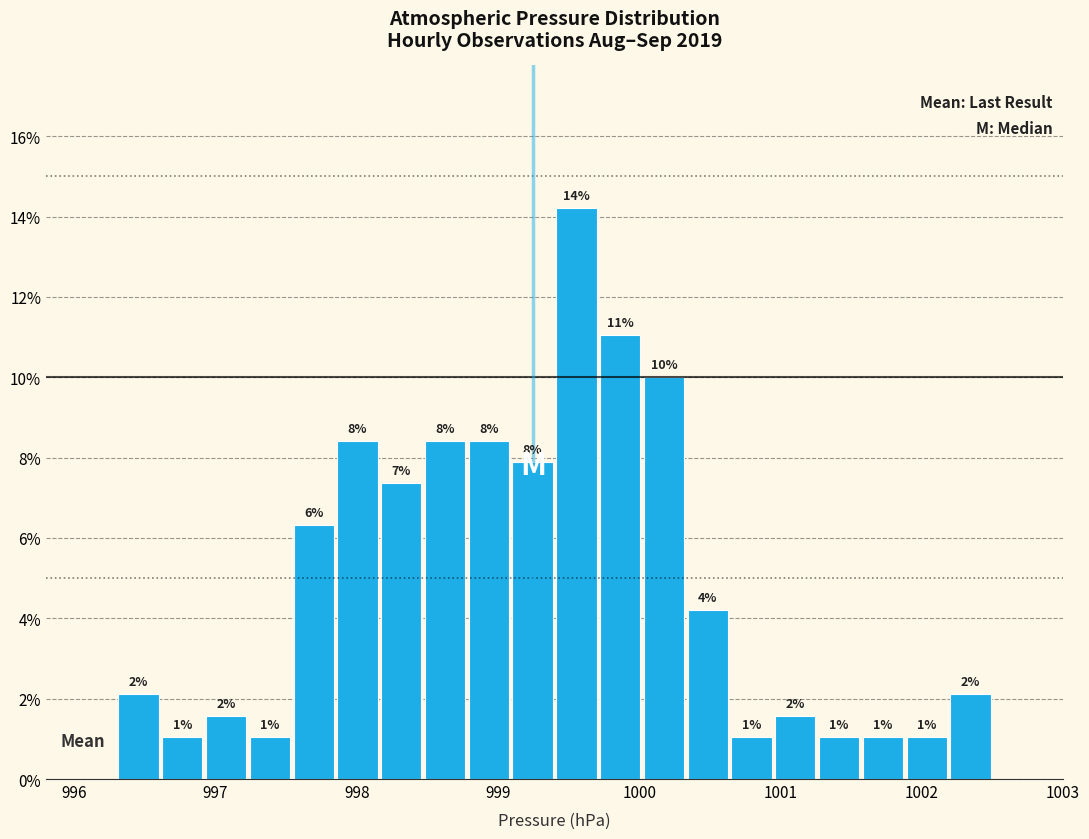

Read against the x-axis, roughly where is the centre of the tallest bar?

999.6